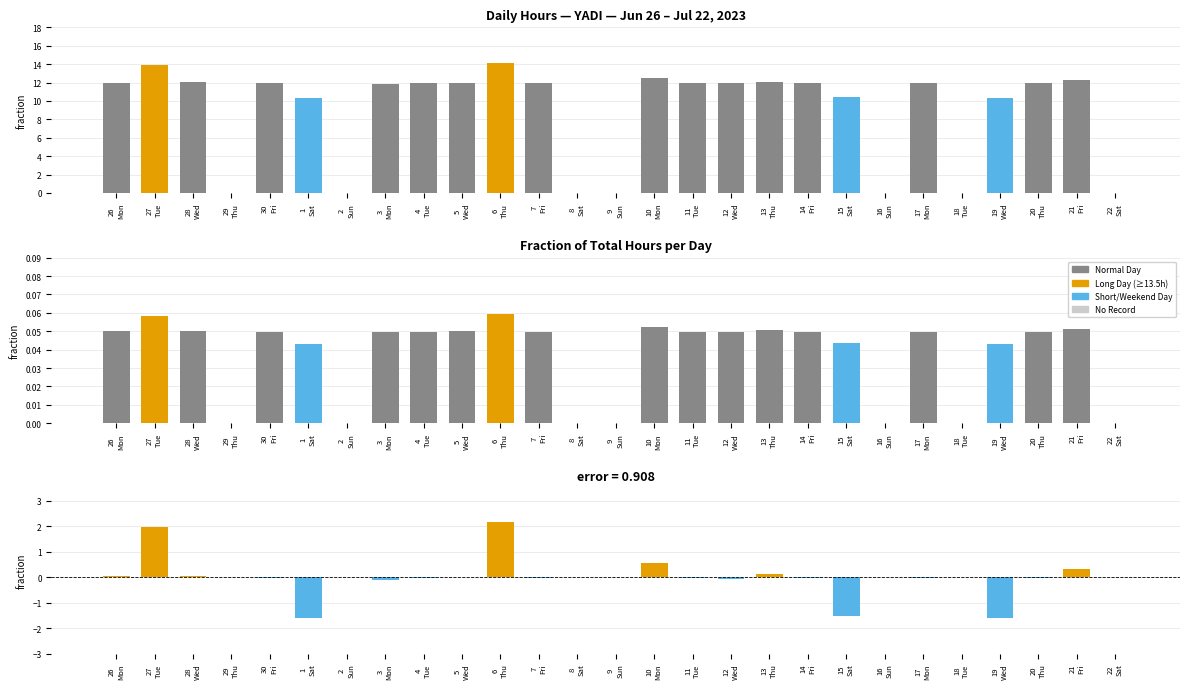

List the series in order of their peak value, lowest first.

Low (fraction), Deviation from mean, Low